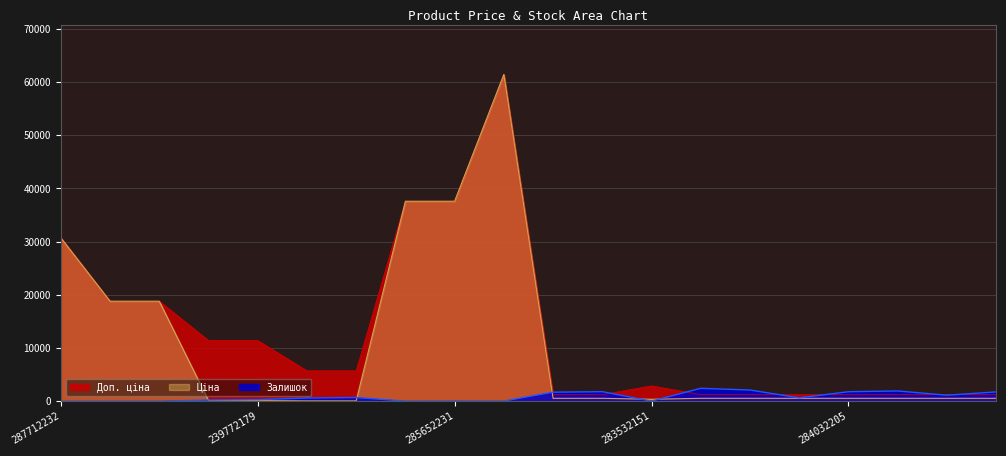

What is the value of the Залишок point at the 12th from the left?

1786.0